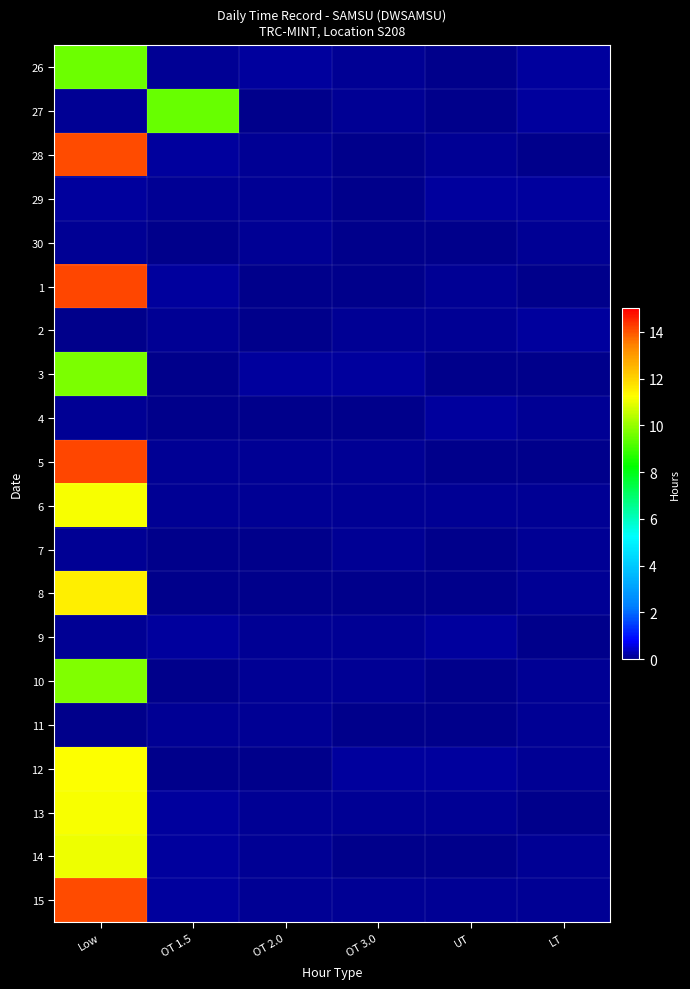

Reading left to right, extract all data points from this chart.

26: Low=9.5	OT 1.5=0.1	OT 2.0=0.1	OT 3.0=0.1	UT=0.0	LT=0.1
27: Low=0.1	OT 1.5=9.5	OT 2.0=0.0	OT 3.0=0.1	UT=0.1	LT=0.1
28: Low=14.1	OT 1.5=0.1	OT 2.0=0.1	OT 3.0=0.0	UT=0.1	LT=0.0
29: Low=0.1	OT 1.5=0.1	OT 2.0=0.1	OT 3.0=0.1	UT=0.1	LT=0.1
30: Low=0.1	OT 1.5=0.0	OT 2.0=0.1	OT 3.0=0.0	UT=0.0	LT=0.1
1: Low=14.1	OT 1.5=0.1	OT 2.0=0.0	OT 3.0=0.1	UT=0.1	LT=0.0
2: Low=0.0	OT 1.5=0.1	OT 2.0=0.0	OT 3.0=0.1	UT=0.1	LT=0.1
3: Low=9.7	OT 1.5=0.0	OT 2.0=0.1	OT 3.0=0.1	UT=0.1	LT=0.0
4: Low=0.1	OT 1.5=0.0	OT 2.0=0.0	OT 3.0=0.0	UT=0.1	LT=0.1
5: Low=14.1	OT 1.5=0.1	OT 2.0=0.1	OT 3.0=0.1	UT=0.0	LT=0.0
6: Low=11.2	OT 1.5=0.1	OT 2.0=0.1	OT 3.0=0.1	UT=0.1	LT=0.1
7: Low=0.1	OT 1.5=0.0	OT 2.0=0.0	OT 3.0=0.1	UT=0.0	LT=0.1
8: Low=11.5	OT 1.5=0.0	OT 2.0=0.0	OT 3.0=0.0	UT=0.0	LT=0.1
9: Low=0.1	OT 1.5=0.1	OT 2.0=0.1	OT 3.0=0.1	UT=0.1	LT=0.0
10: Low=9.8	OT 1.5=0.0	OT 2.0=0.1	OT 3.0=0.1	UT=0.0	LT=0.1
11: Low=0.0	OT 1.5=0.1	OT 2.0=0.1	OT 3.0=0.1	UT=0.0	LT=0.1
12: Low=11.2	OT 1.5=0.0	OT 2.0=0.0	OT 3.0=0.1	UT=0.1	LT=0.1
13: Low=11.2	OT 1.5=0.1	OT 2.0=0.1	OT 3.0=0.1	UT=0.1	LT=0.0
14: Low=11.1	OT 1.5=0.1	OT 2.0=0.1	OT 3.0=0.0	UT=0.0	LT=0.1
15: Low=14.1	OT 1.5=0.1	OT 2.0=0.1	OT 3.0=0.1	UT=0.1	LT=0.1